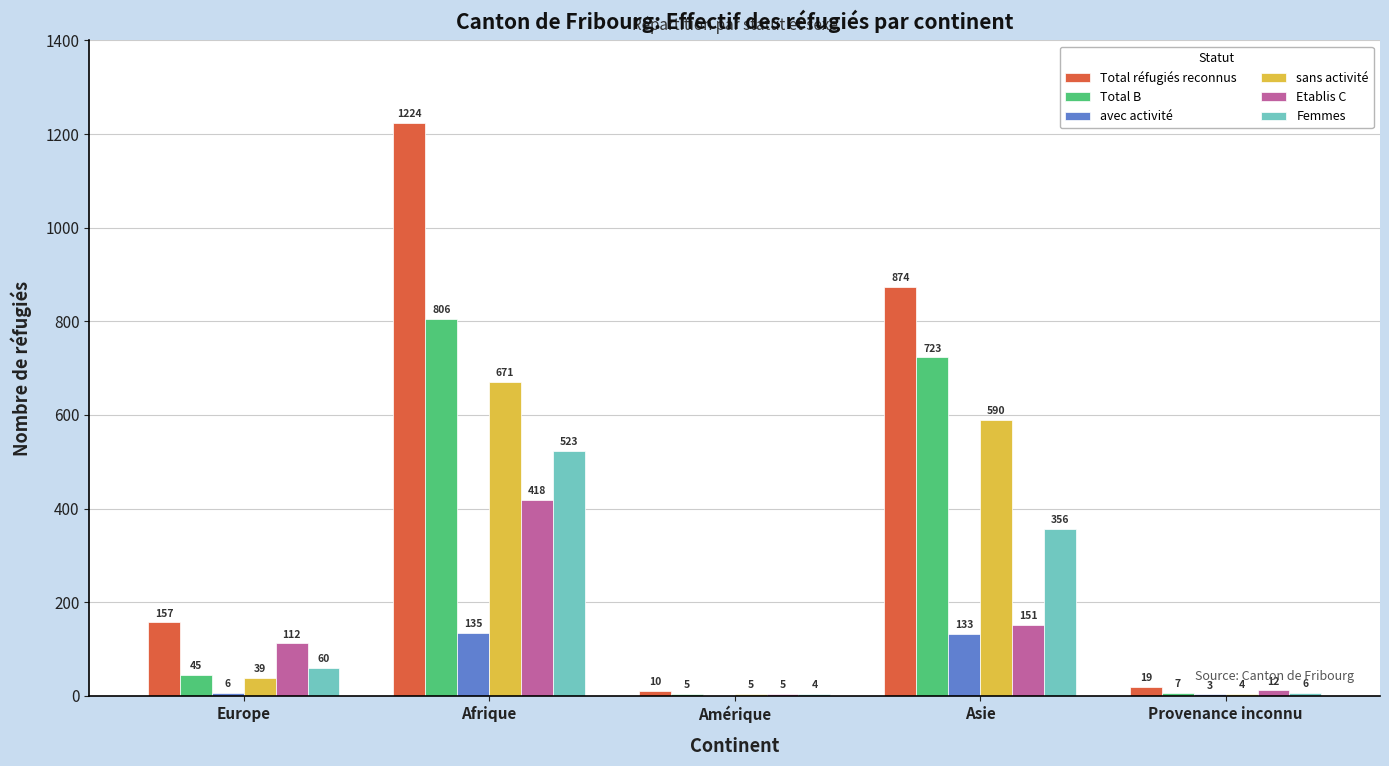

Is it true that Femmes equals 15 at Europe?

False